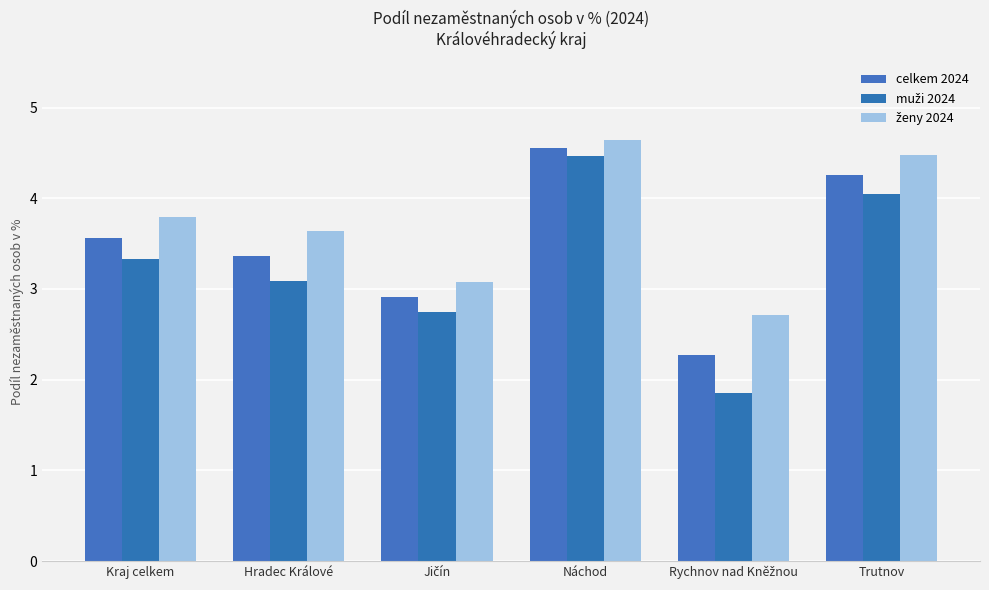

How many data points in celkem 2024 are less than 3?

2